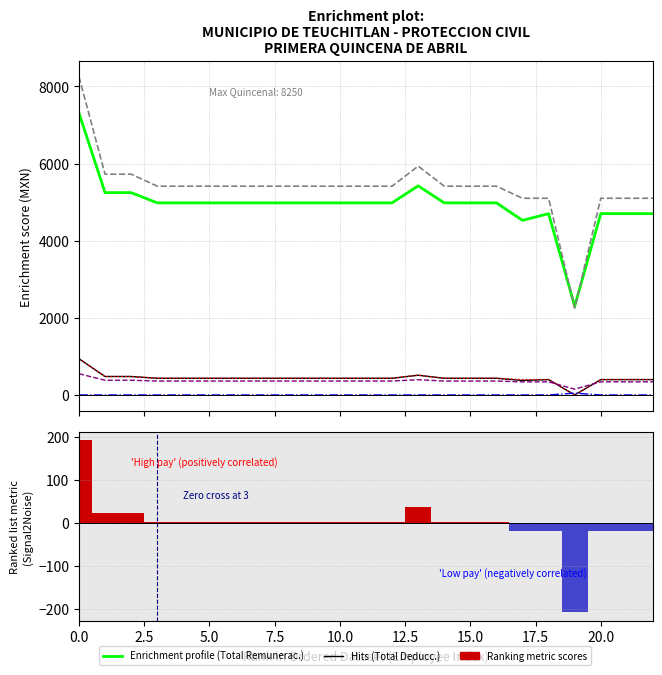

Between 12.5 and 16, which series saw the biggest shift?

Total Remunerac.